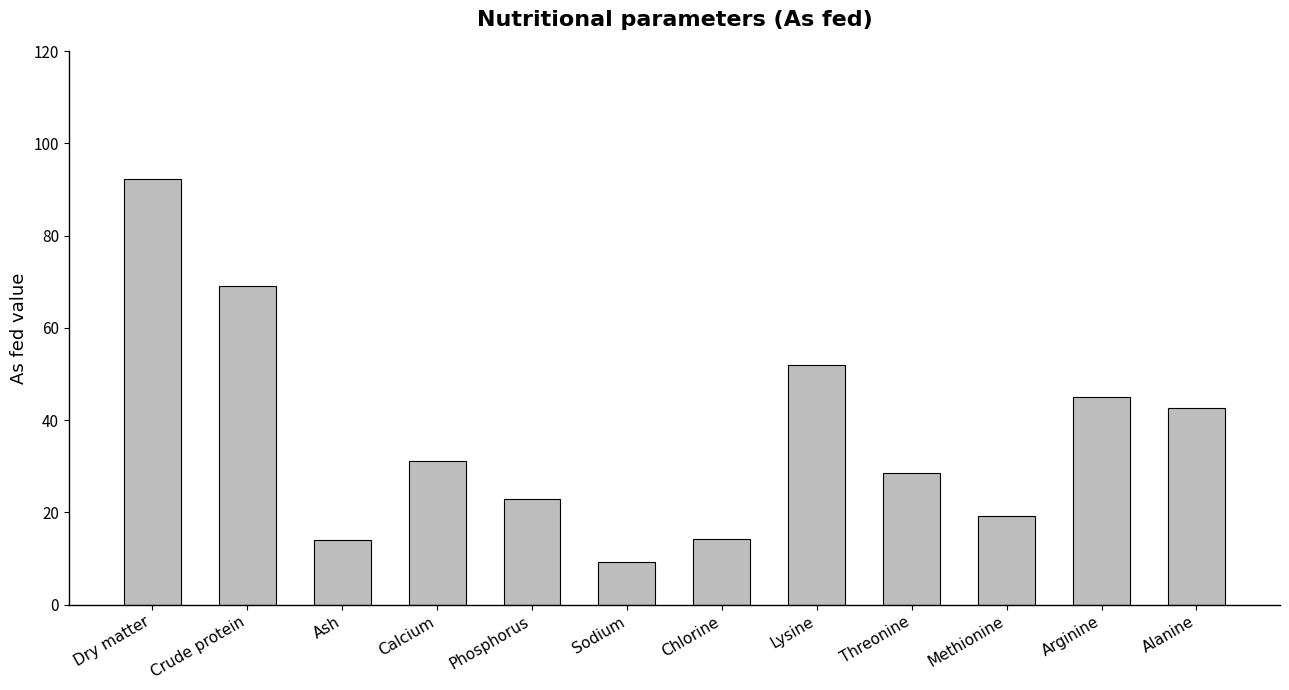

The value at Arginine is 45.0. True or false?

True